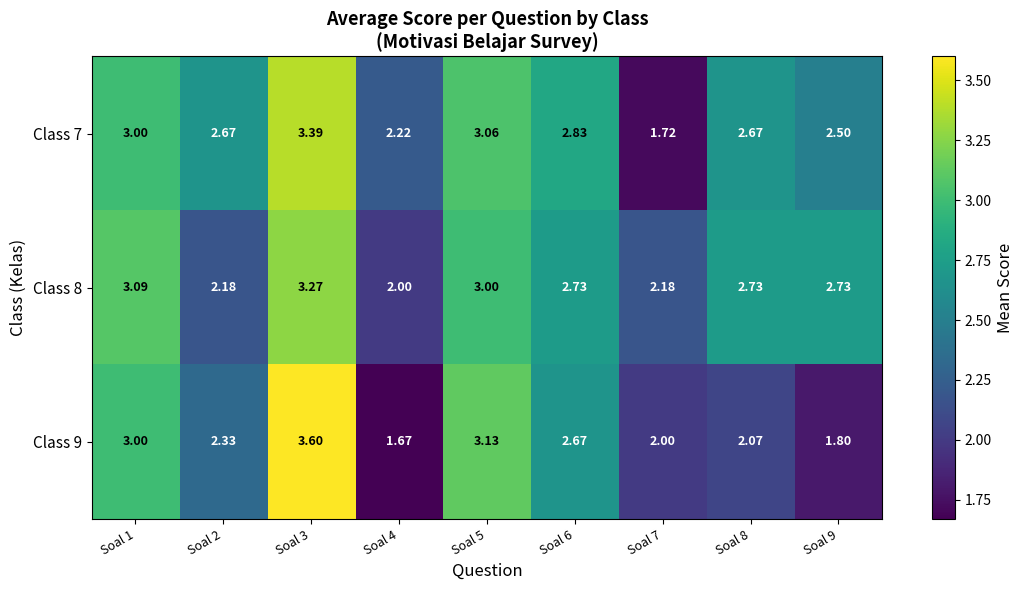

Count the number of data series in this chart.

3